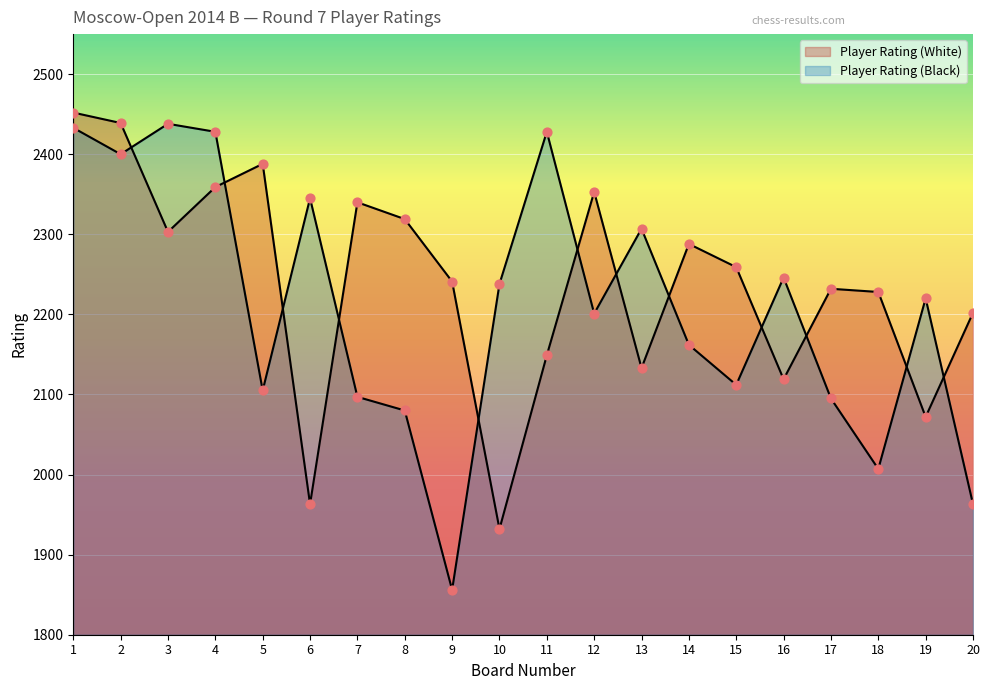

Which series contains the highest Y value?

Player Rating (White)